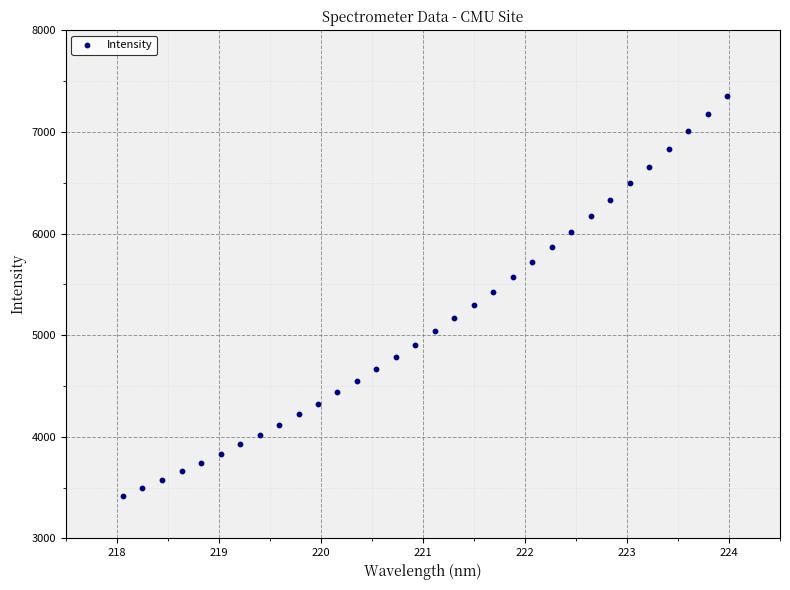

What is the range of Y values (max minus min)?

3939.1